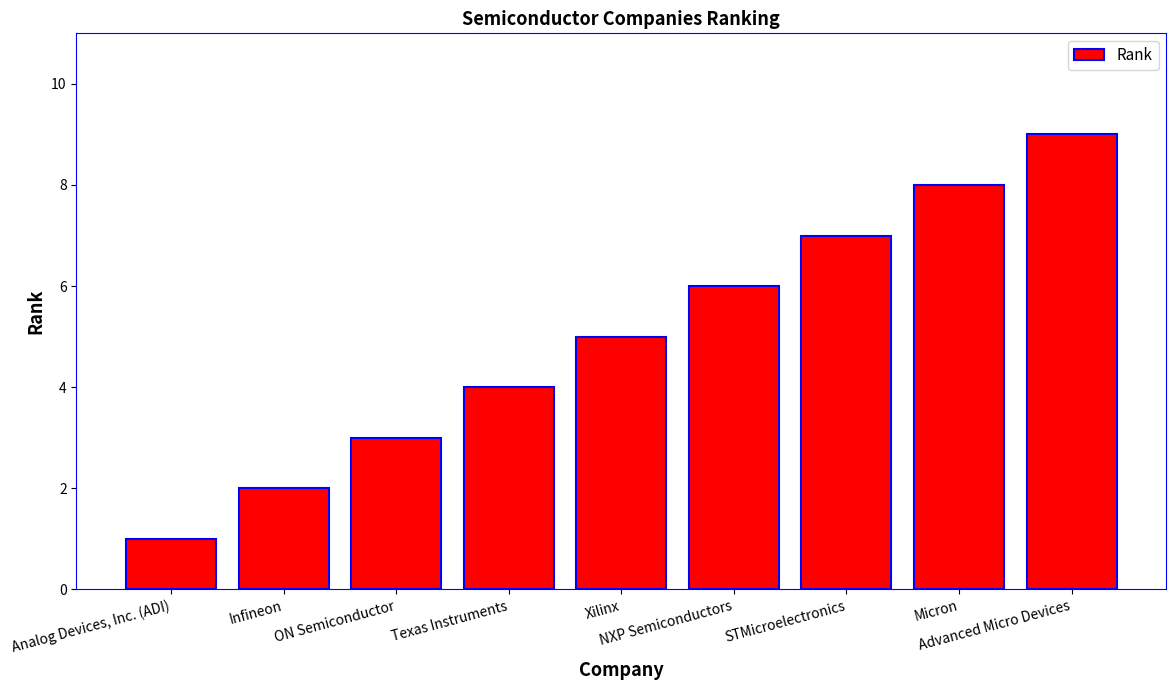

List the labels in order of value, smallest first.

Analog Devices, Inc. (ADI), Infineon, ON Semiconductor, Texas Instruments, Xilinx, NXP Semiconductors, STMicroelectronics, Micron, Advanced Micro Devices